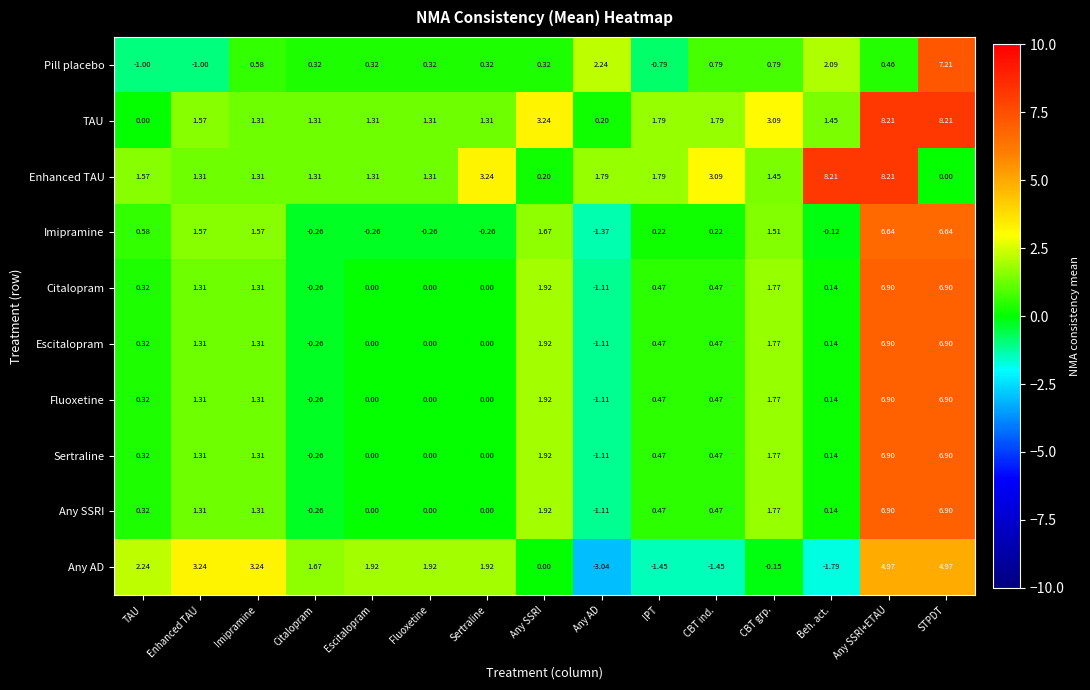

At which category does the chart reach its minimum across all series?

Any AD